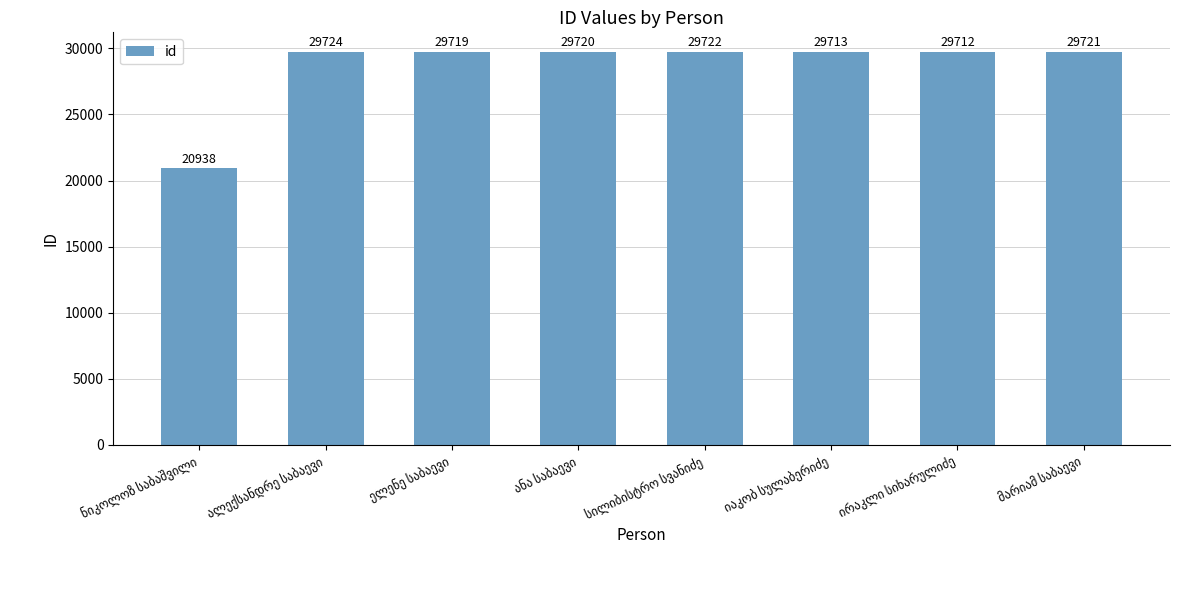

What is the value of the 6th bar from the left?

29713